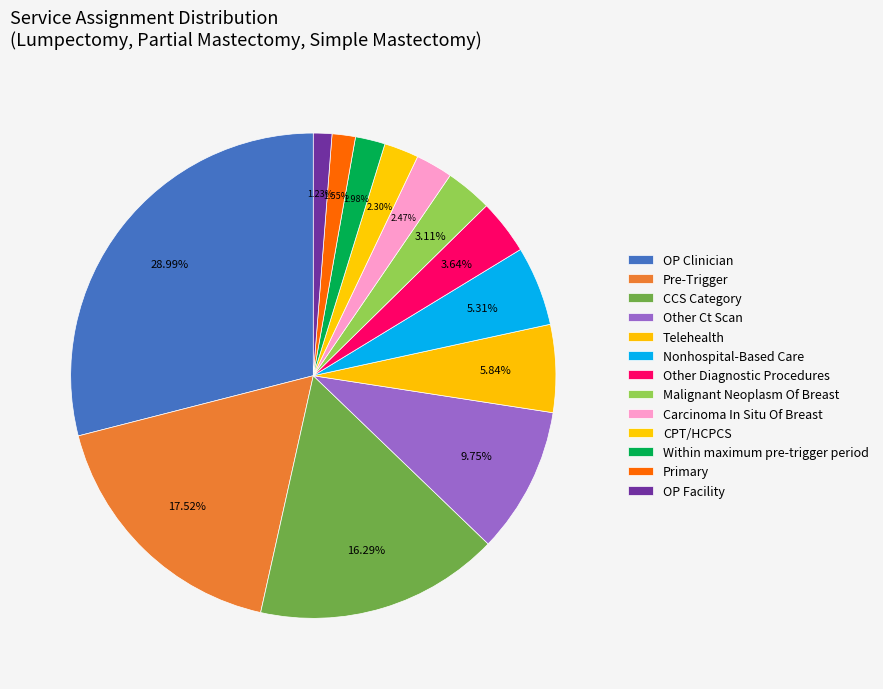

Is it true that Malignant Neoplasm Of Breast is 13% of the pie?

False